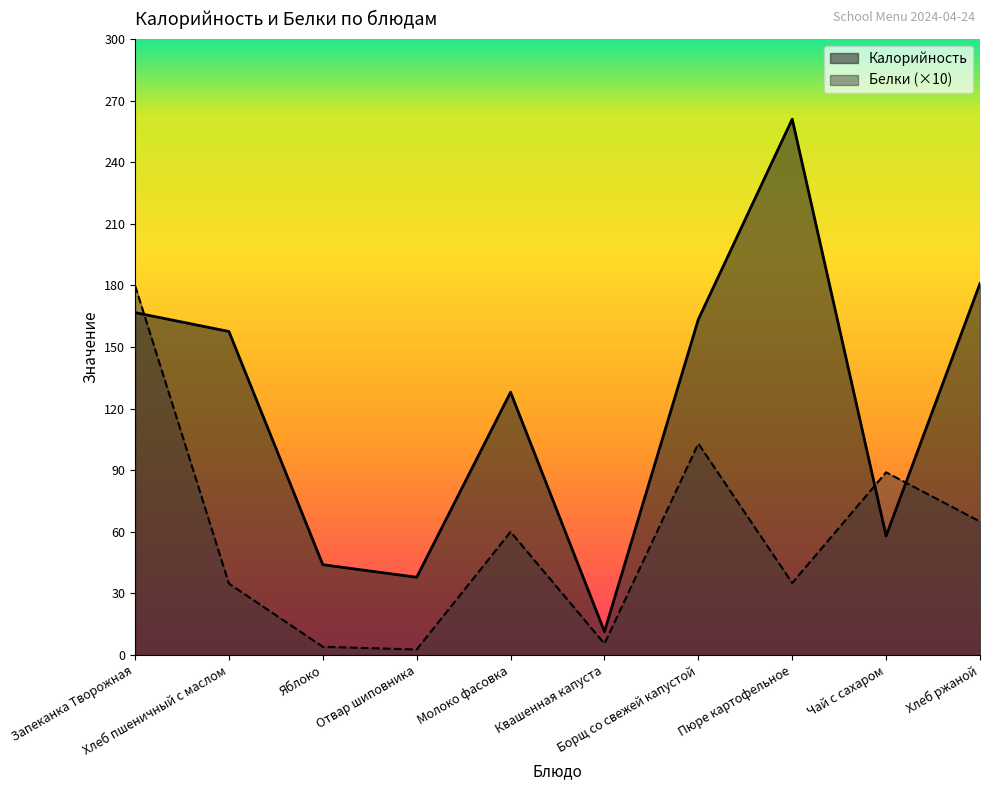

Rank the categories by Калорийность value from lowest to highest.

Квашенная капуста, Отвар шиповника, Яблоко, Чай с сахаром, Молоко фасовка, Хлеб пшеничный с маслом, Борщ со свежей капустой, Запеканка Творожная, Хлеб ржаной, Пюре картофельное